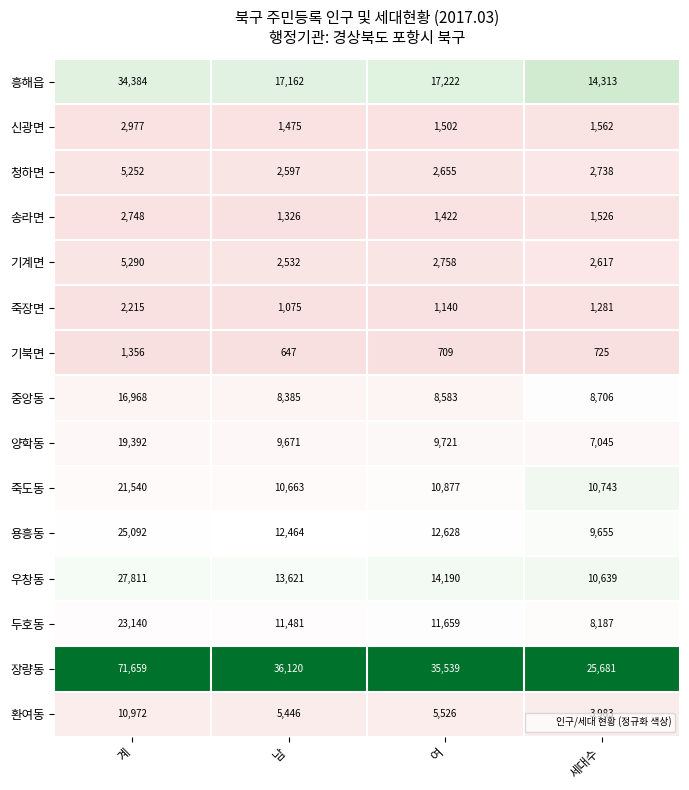

At which category does the chart reach its peak across all series?

계